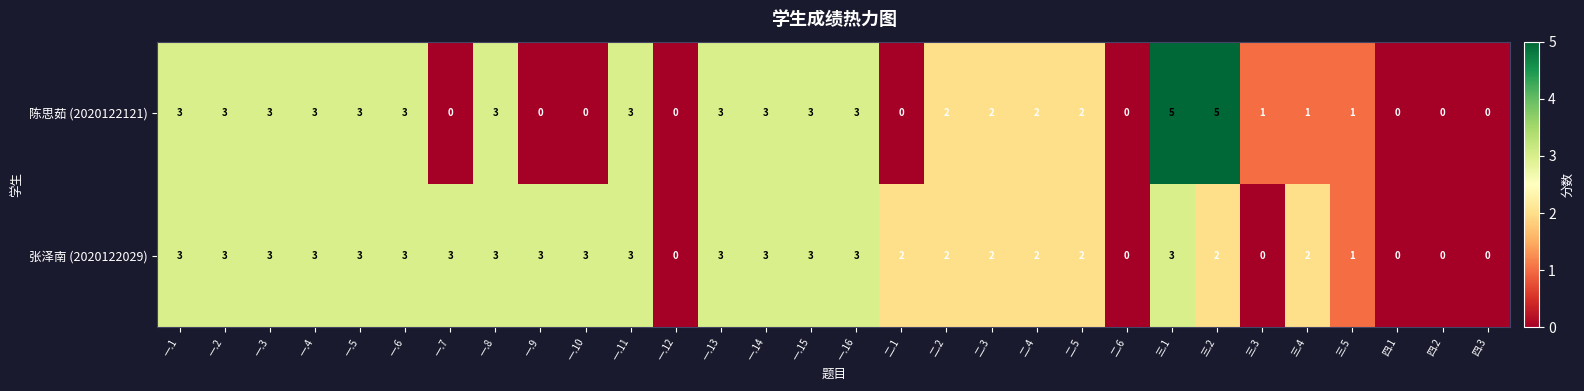

Which series has the largest total across all categories?

张泽南 (2020122029)